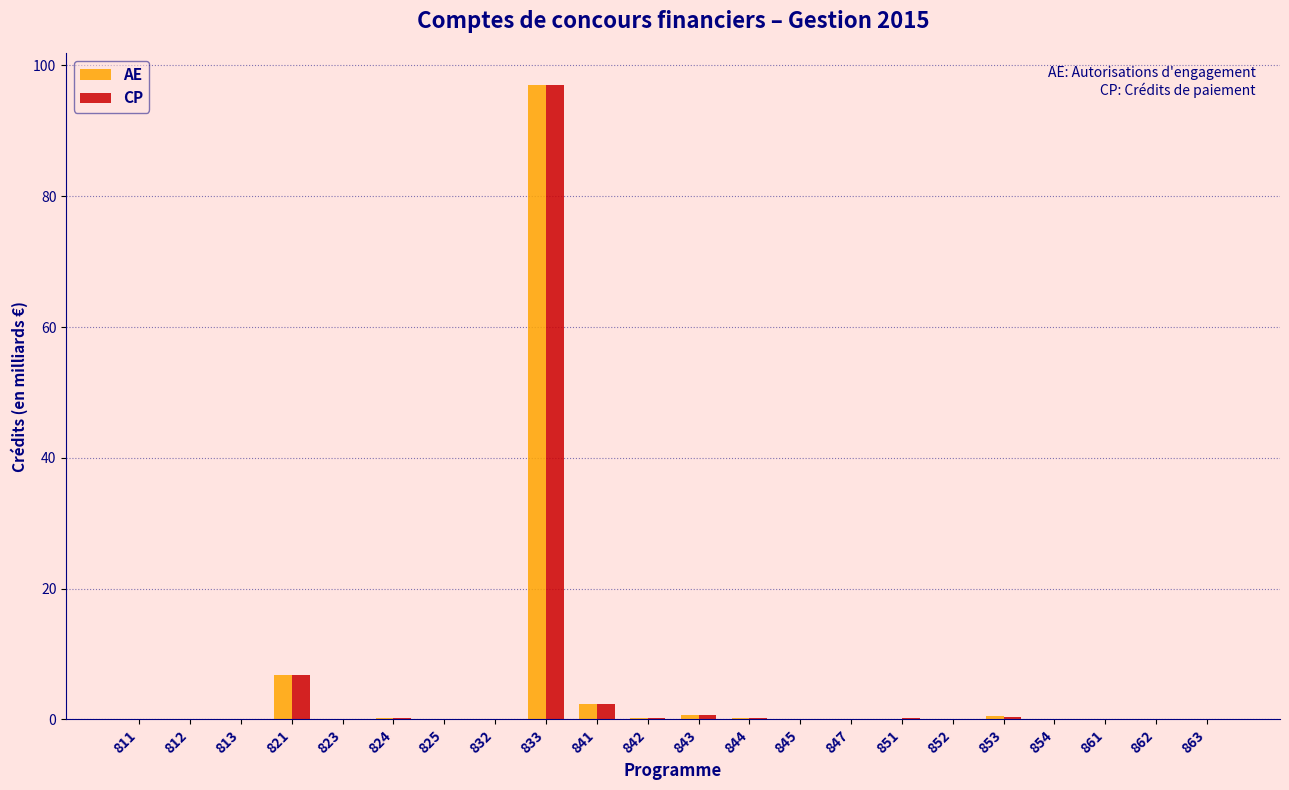

The value of AE at 813 is 44.5. True or false?

False